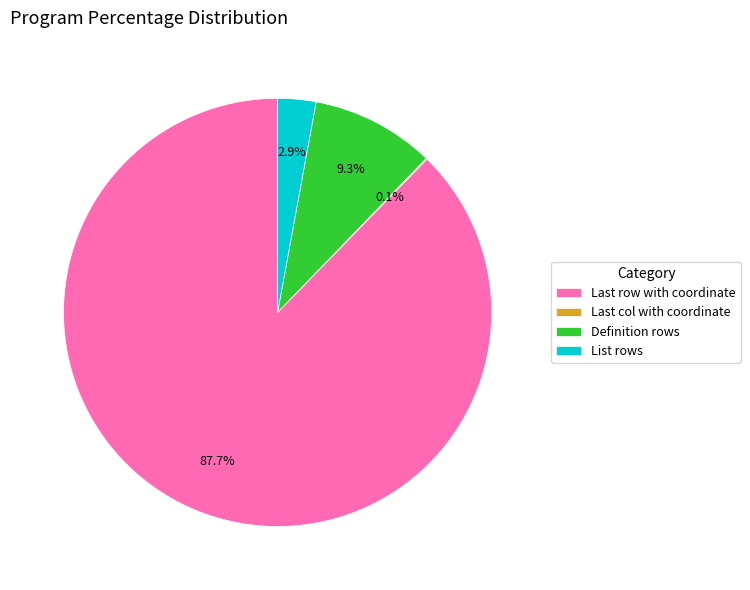

Approximately how many times larger is the value at List rows compared to Definition rows?

0.3